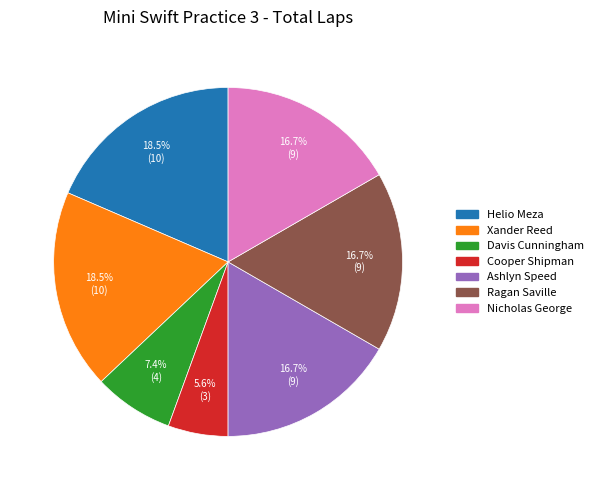

The Cooper Shipman slice represents 1% of the pie. True or false?

False